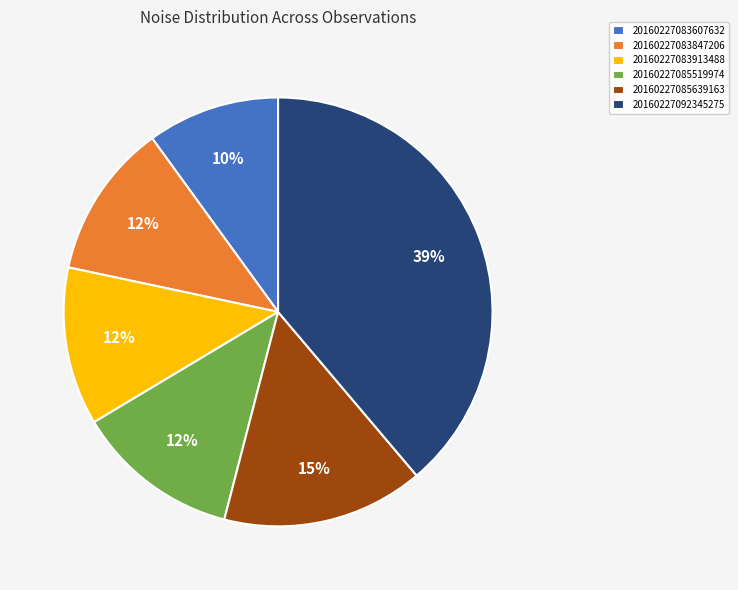

Count the number of slices in the pie.

6